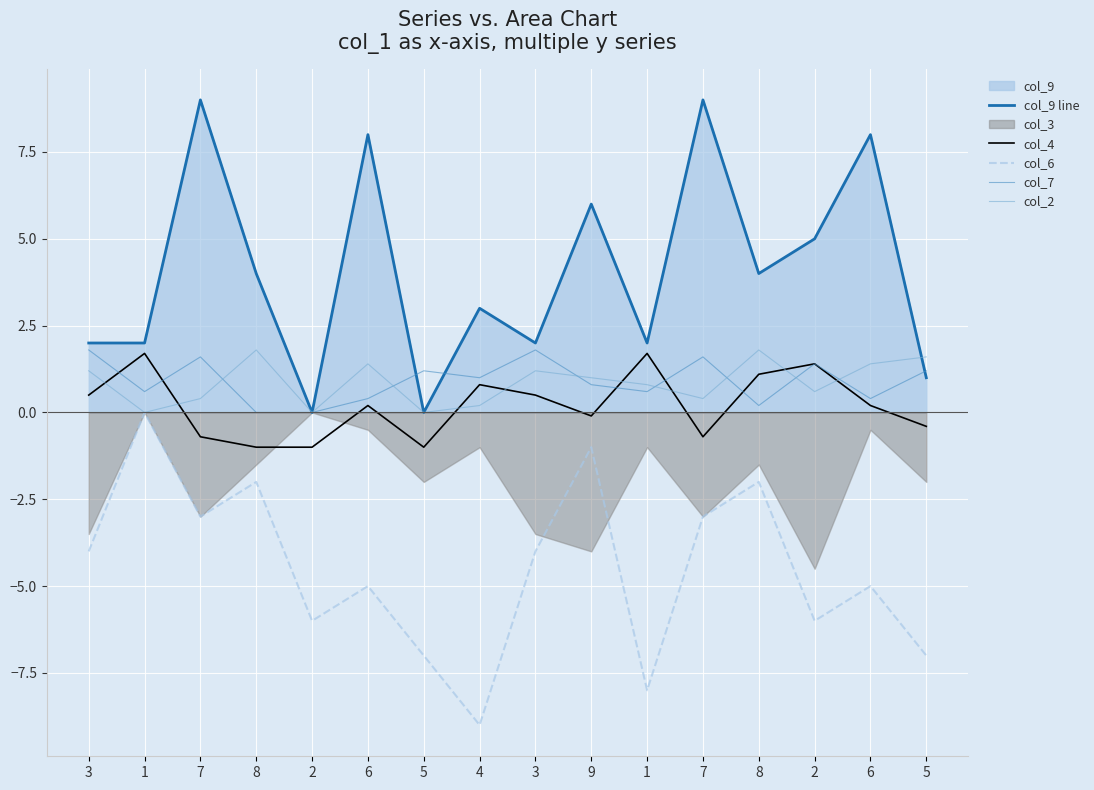

Rank the categories by col_7 value from highest to lowest.

3, 3, 7, 7, 2, 5, 5, 4, 9, 1, 1, 6, 6, 8, 8, 2